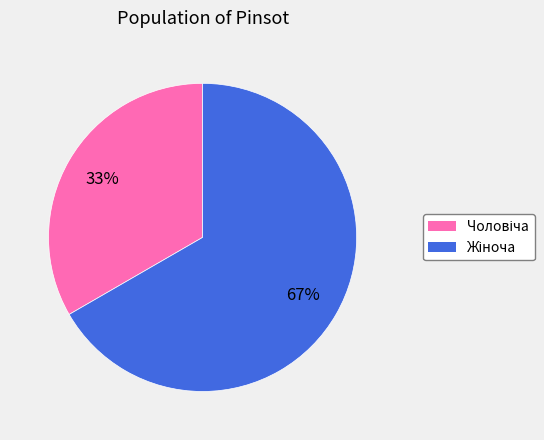

Does any single category account for the majority?

Yes